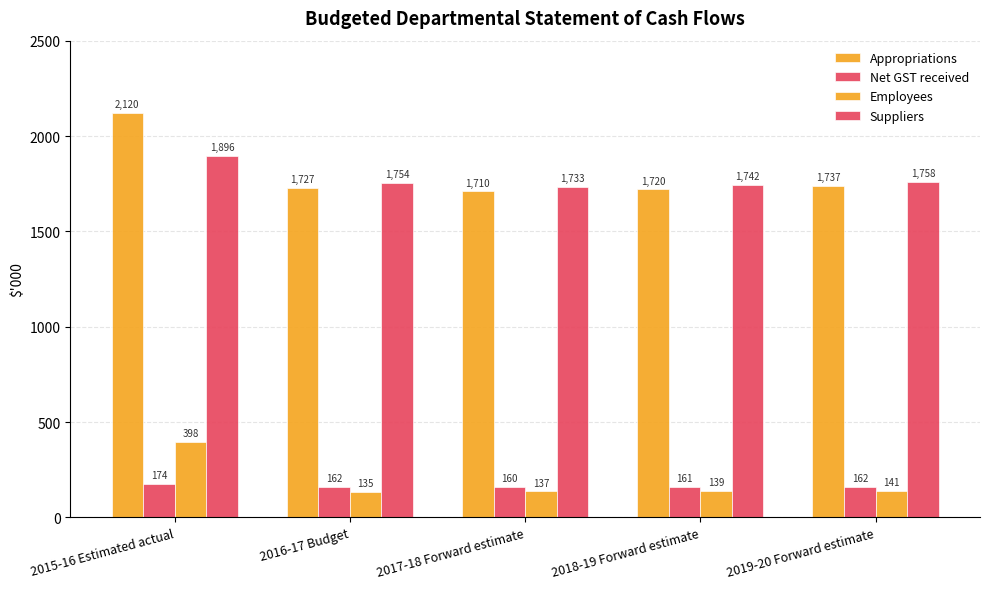

Does the chart contain stacked bars?

No